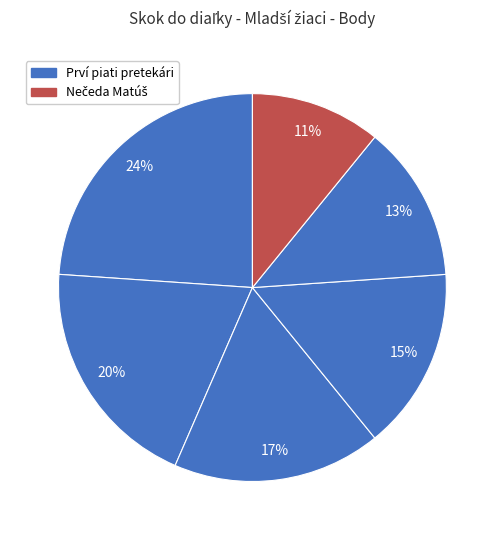

How many segments does this pie chart have?

6